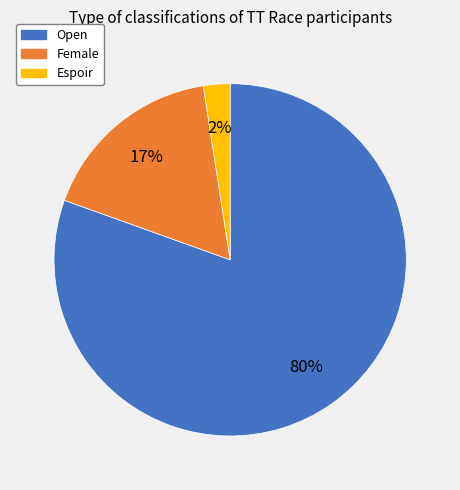

Does Espoir account for over 50% of the chart?

No